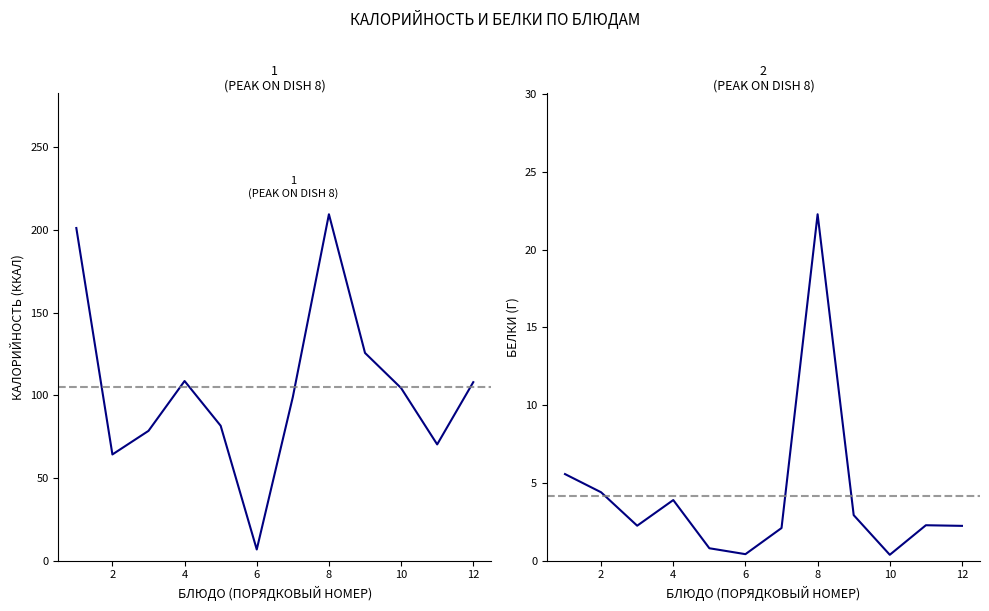

True or false: Калорийность has a value of 53.0 at 8.

False